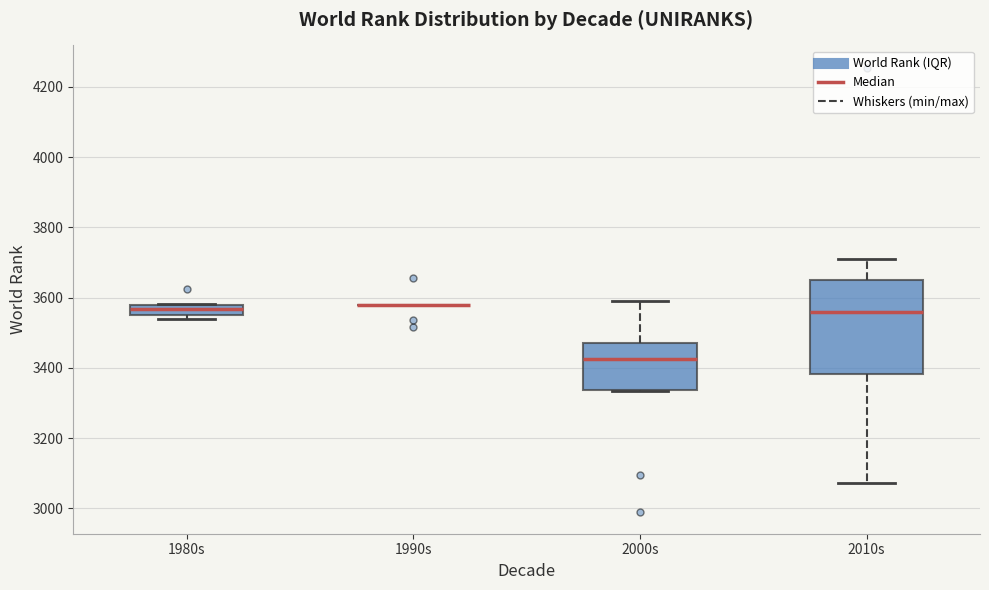

Where is the upper edge of the box for 2000s on the y-axis? The values are not printed on the chart, so give them approximately, as read against the axis.

3480